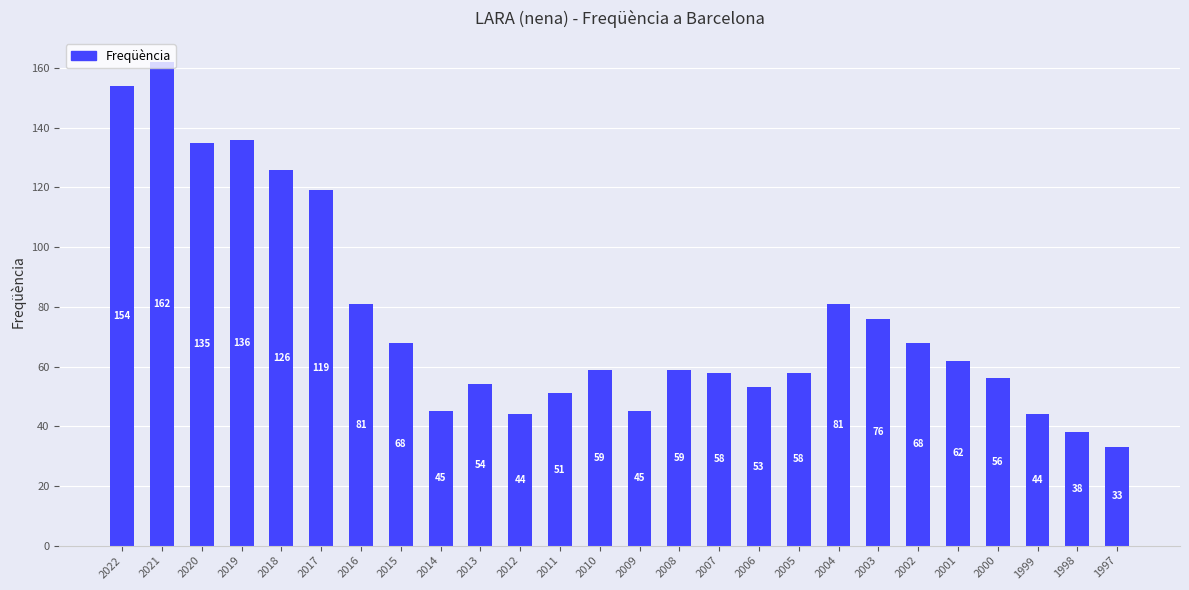

What is the sum of the values at 2014 and 2003?

121